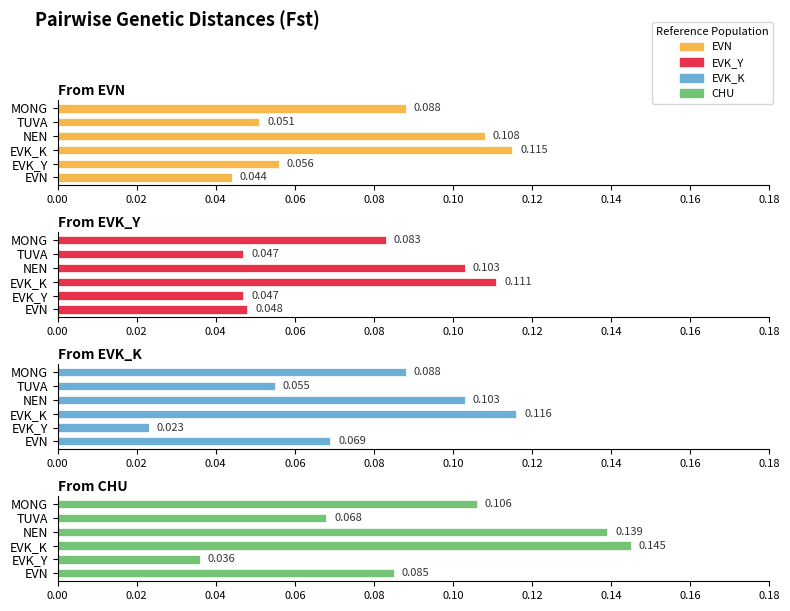

Rank the series by their maximum value, from lowest to highest.

EVK_Y, EVN, EVK_K, CHU